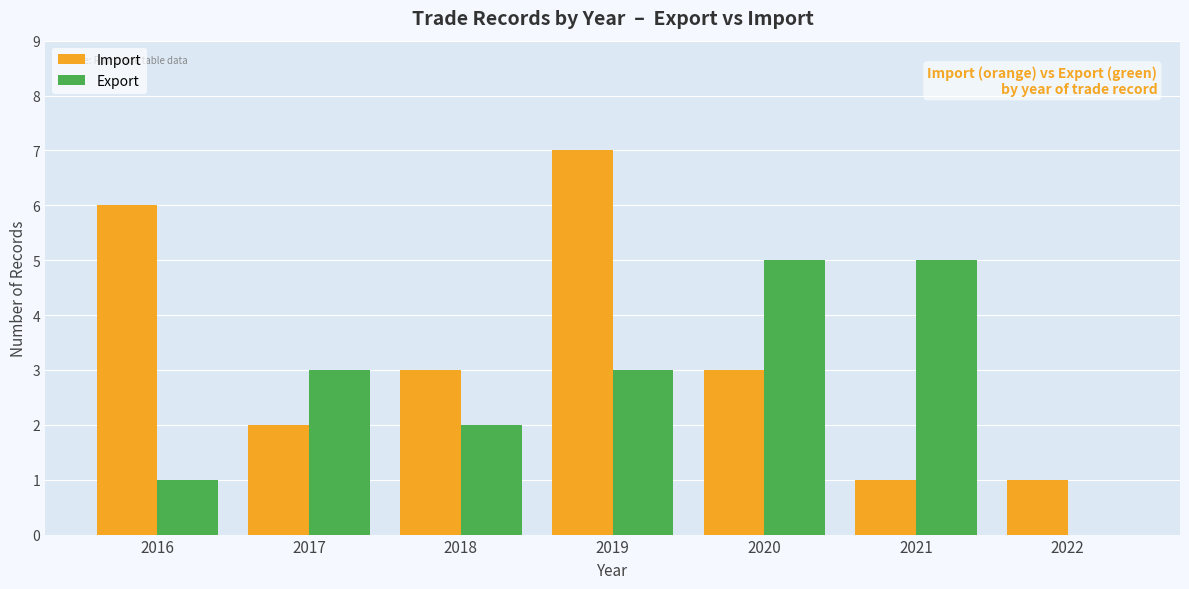

Read the Import value at 2021.

1